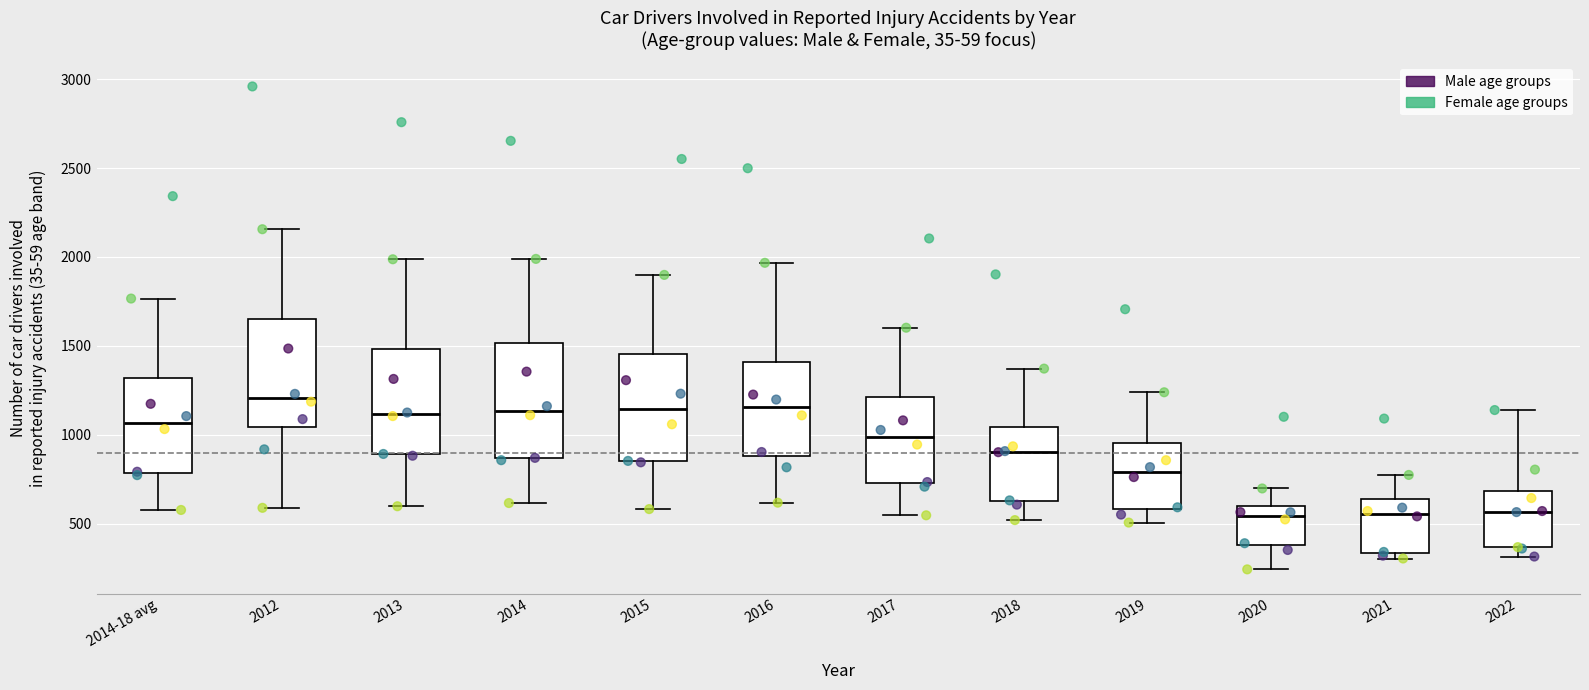

Reading left to right, transcribe this box plot: for each box, give where its median line is, the range the box spans, and where its two whiskers end, as read against the y-axis. The values are not printed on the chart, so give them approximately, as read against the axis.

2014-18 avg: median 1050, box 800 to 1300, whiskers 600 to 1750
2012: median 1200, box 1050 to 1650, whiskers 600 to 2150
2013: median 1100, box 900 to 1500, whiskers 600 to 2000
2014: median 1150, box 850 to 1500, whiskers 600 to 2000
2015: median 1150, box 850 to 1450, whiskers 600 to 1900
2016: median 1150, box 900 to 1400, whiskers 600 to 1950
2017: median 1000, box 750 to 1200, whiskers 550 to 1600
2018: median 900, box 650 to 1050, whiskers 500 to 1350
2019: median 800, box 600 to 950, whiskers 500 to 1250
2020: median 550, box 400 to 600, whiskers 250 to 700
2021: median 550, box 350 to 650, whiskers 300 to 750
2022: median 550, box 350 to 700, whiskers 300 to 1150